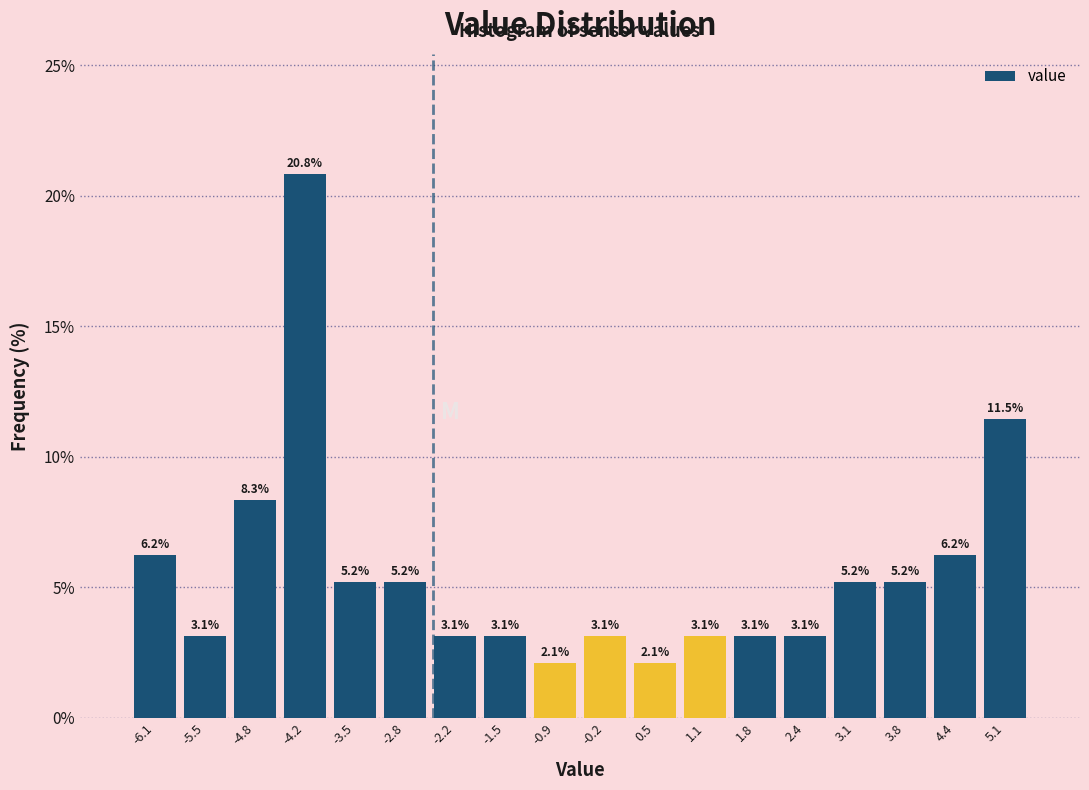

Reading left to right, transcribe this chart: for each bar, give the range it covers on the x-axis and its height. The bar edges are not printed on the chart, so give them approximately, as read against the axis.

-6.47 to -5.81: 6.2
-5.81 to -5.15: 3.1
-5.15 to -4.49: 8.3
-4.49 to -3.83: 20.8
-3.83 to -3.17: 5.2
-3.17 to -2.51: 5.2
-2.51 to -1.85: 3.1
-1.85 to -1.19: 3.1
-1.19 to -0.53: 2.1
-0.53 to 0.13: 3.1
0.13 to 0.79: 2.1
0.79 to 1.45: 3.1
1.45 to 2.11: 3.1
2.11 to 2.77: 3.1
2.77 to 3.43: 5.2
3.43 to 4.09: 5.2
4.09 to 4.75: 6.2
4.75 to 5.41: 11.5